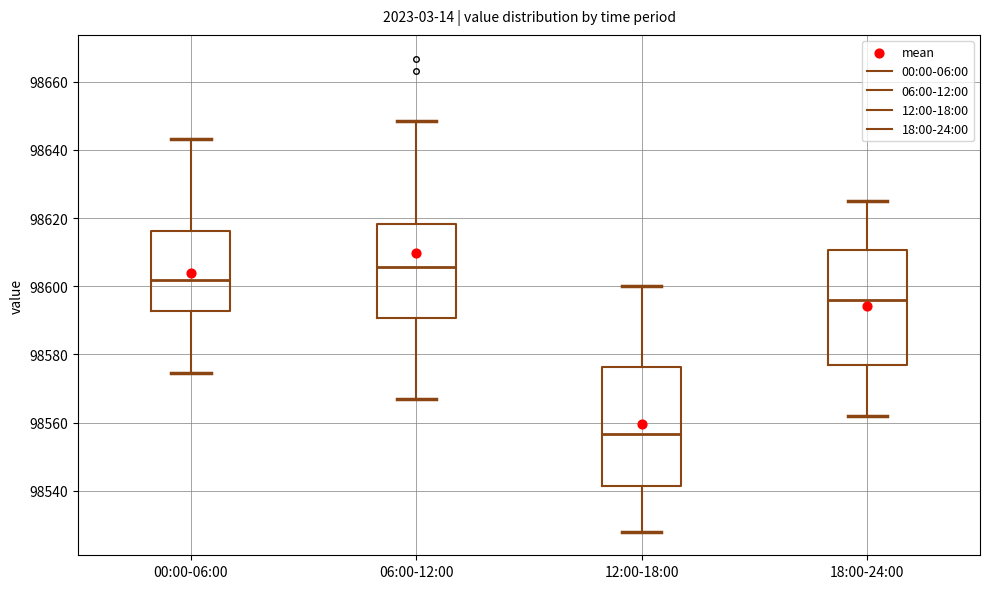

Which box has the lowest median line?

12:00-18:00